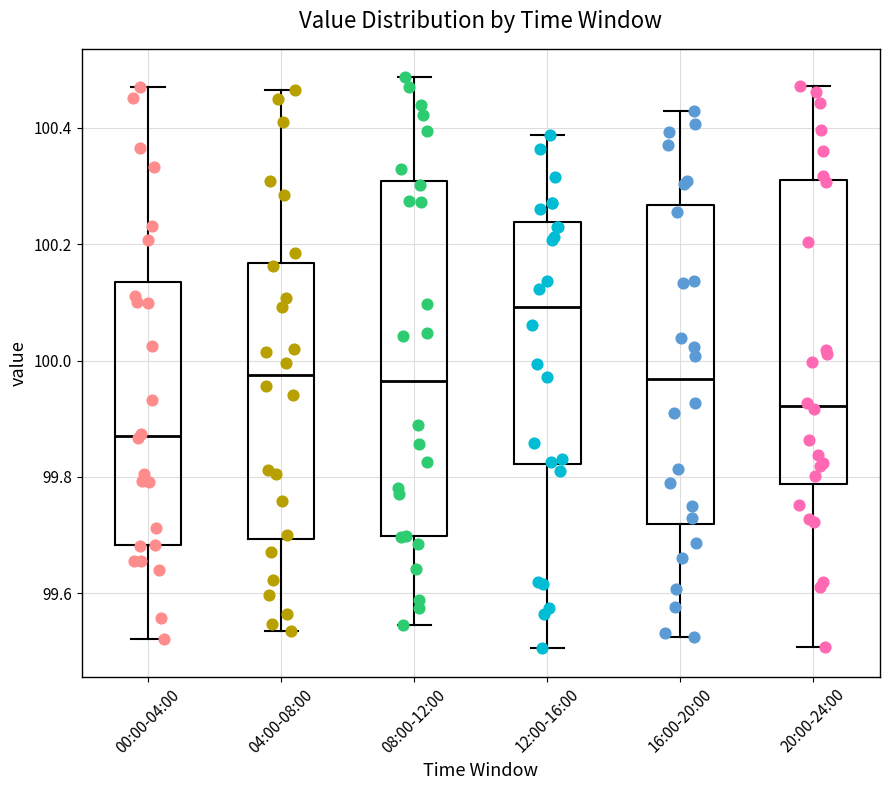

Which box's median line is the lowest?

00:00-04:00